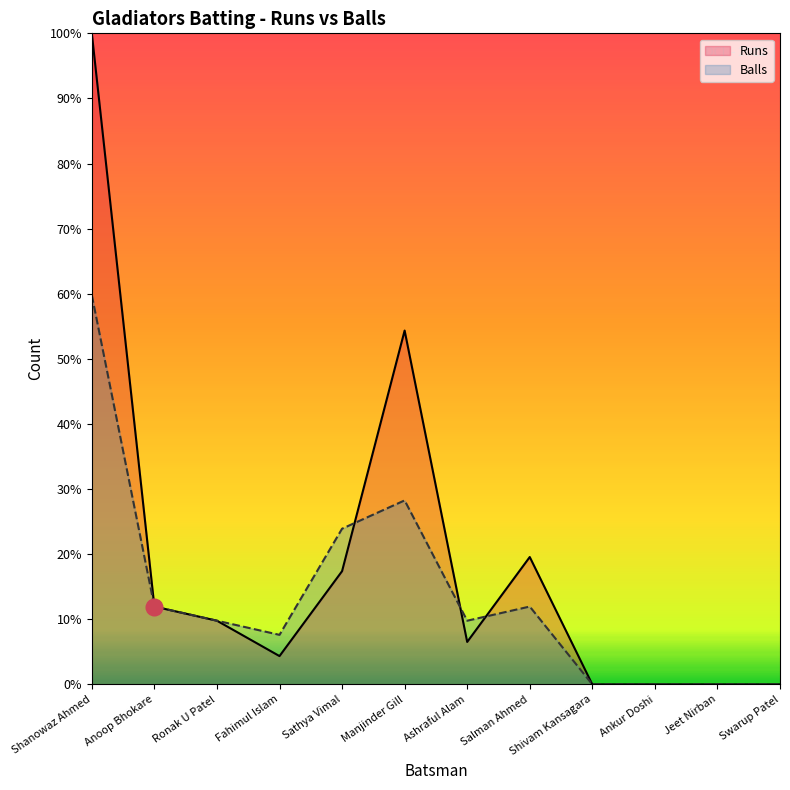

What position from the left is Manjinder Gill?

6